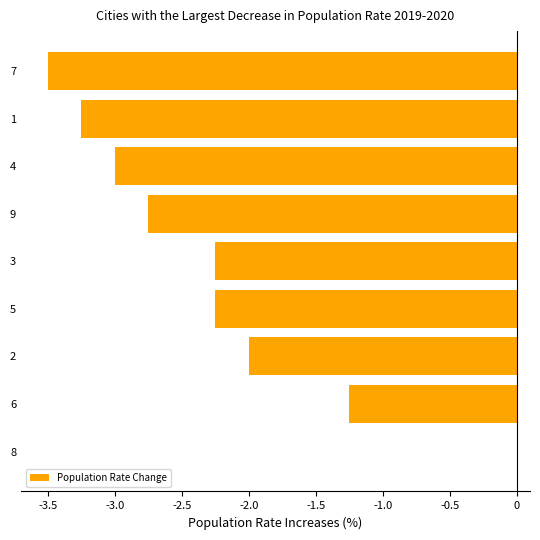

The chart shows a value of -5.2 at 1. True or false?

False